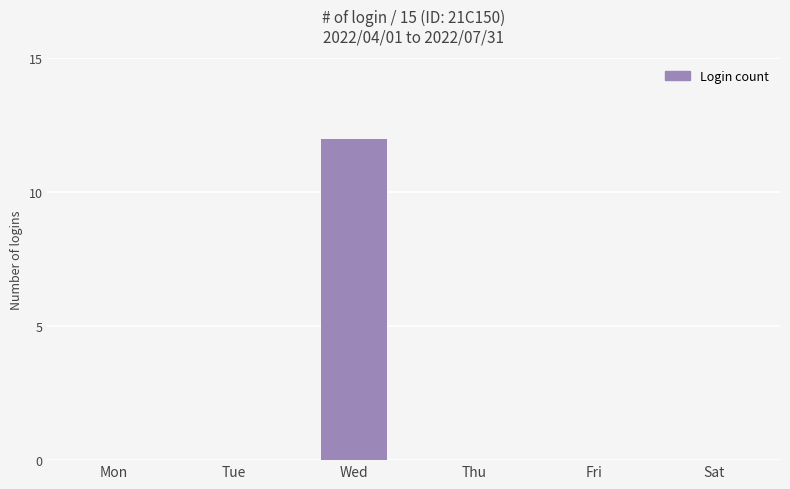

The value at Wed is 12. True or false?

True